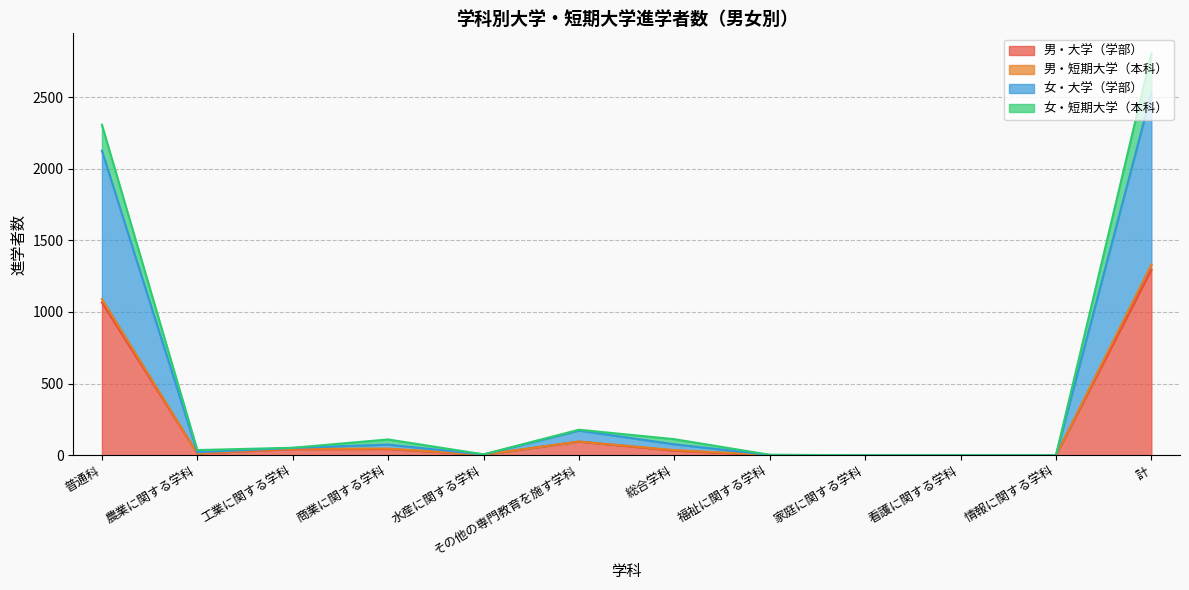

At which label does 男・大学（学部） first exceed 32?

普通科